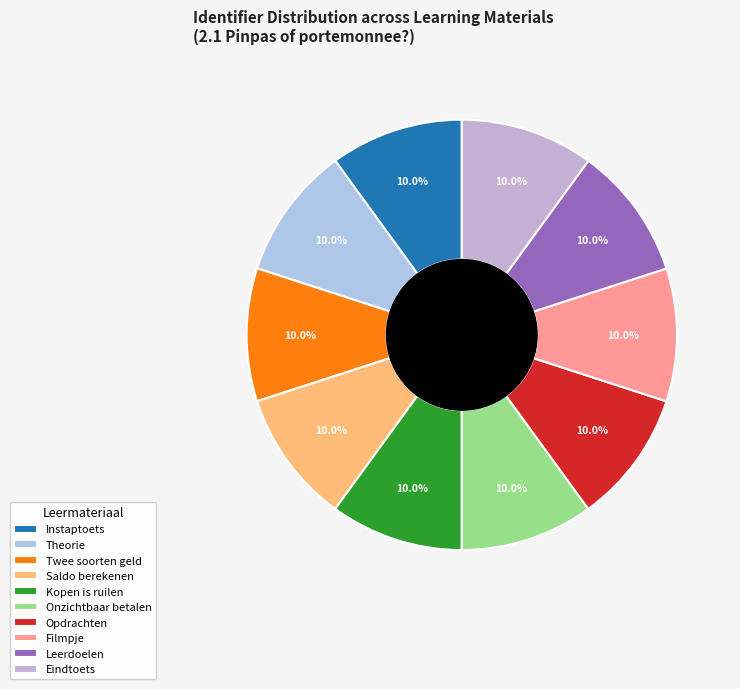

How many segments does this pie chart have?

10